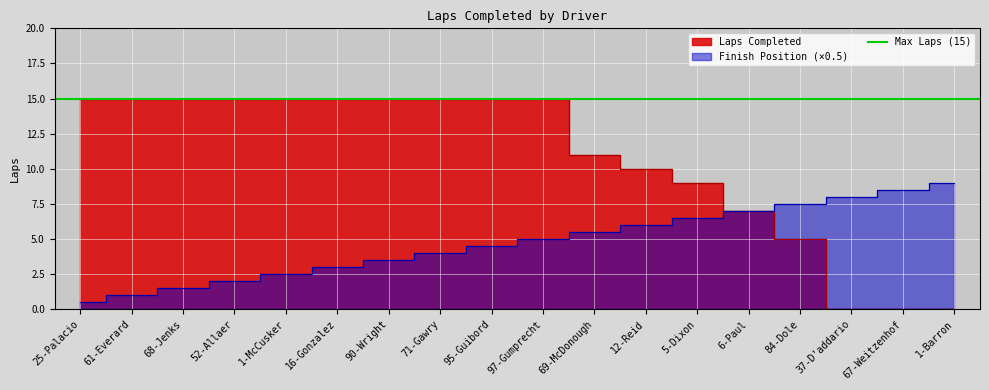

Where is the data nearest to the value 7?

6-Paul